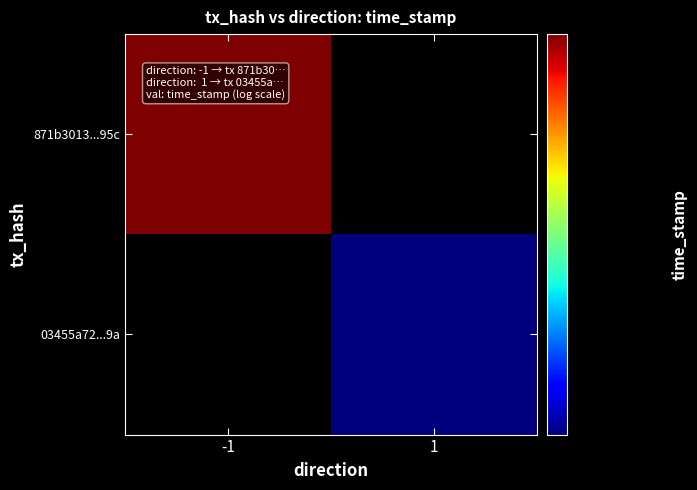

Rank the series at -1 from highest to lowest value.

871b3013...95c, 03455a72...9a